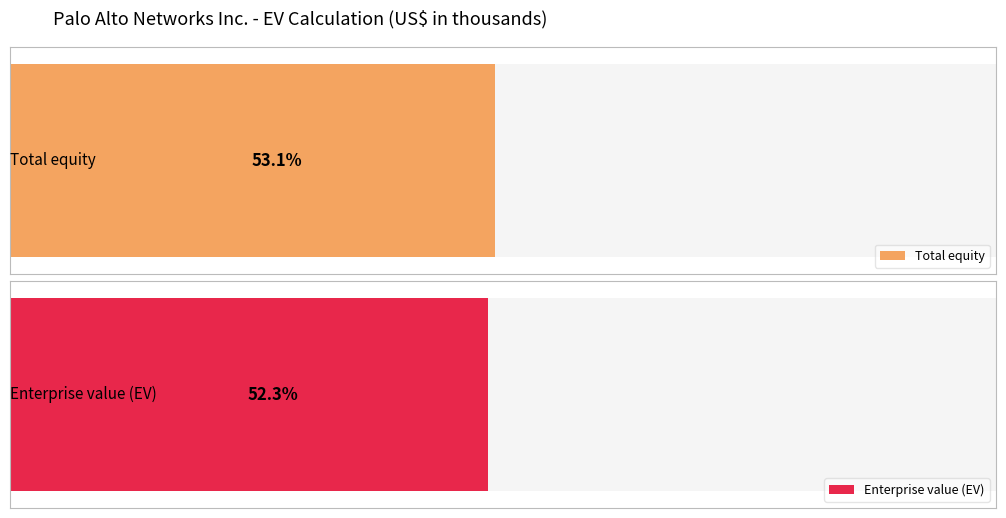

Are the bars horizontal?

Yes